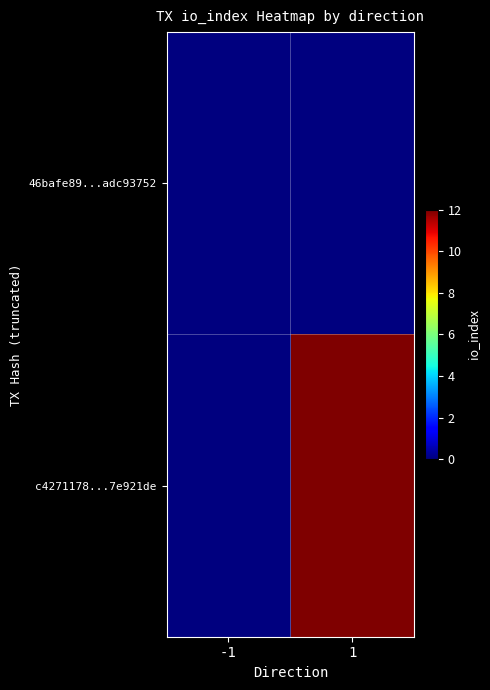

Rank the series by their maximum value, from lowest to highest.

46bafe89...adc93752, c4271178...7e921de